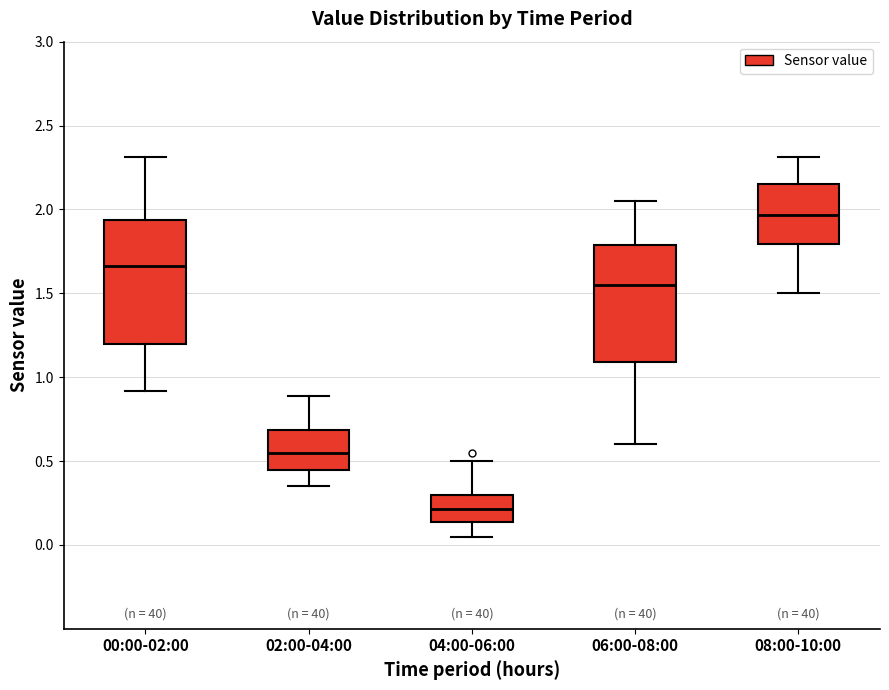

Where does the upper whisker of the box for 08:00-10:00 end on the y-axis? The values are not printed on the chart, so give them approximately, as read against the axis.

2.30